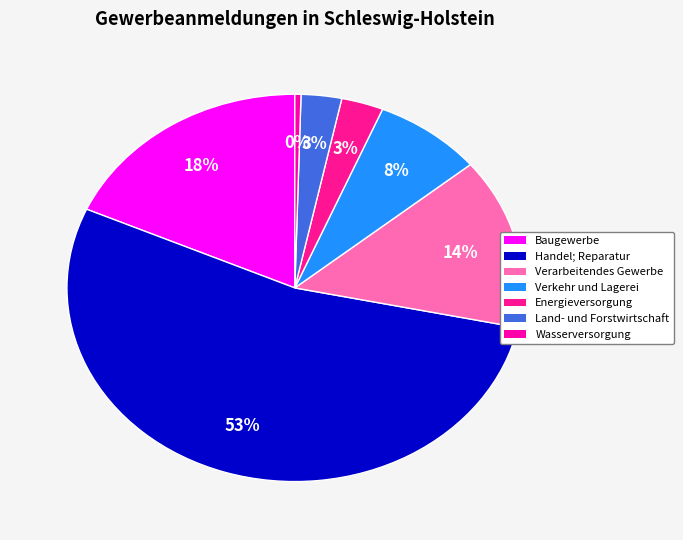

Rank the categories by value from highest to lowest.

Handel; Reparatur, Baugewerbe, Verarbeitendes Gewerbe, Verkehr und Lagerei, Energieversorgung, Land- und Forstwirtschaft, Wasserversorgung